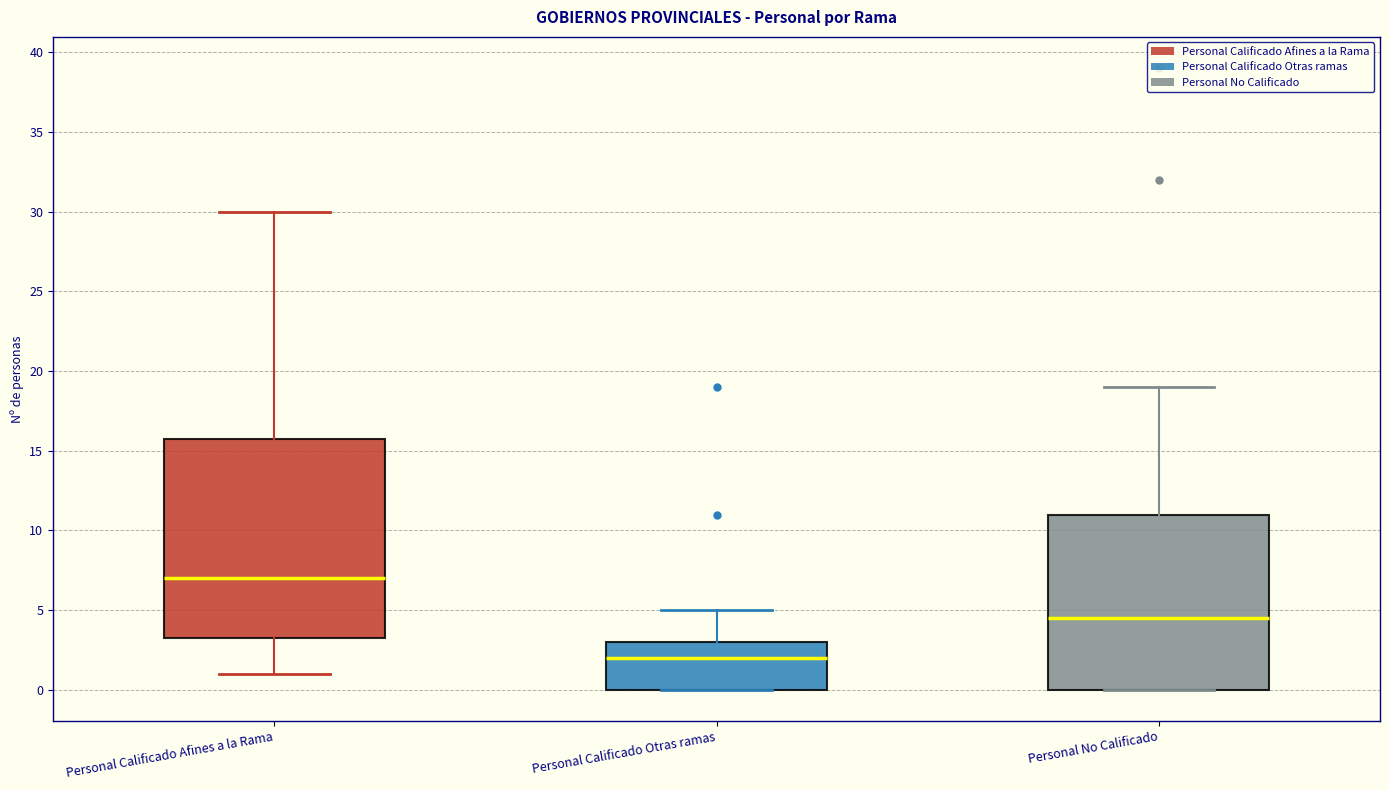

Where does the upper whisker of the box for Personal Calificado Otras ramas end on the y-axis? The values are not printed on the chart, so give them approximately, as read against the axis.

5.0